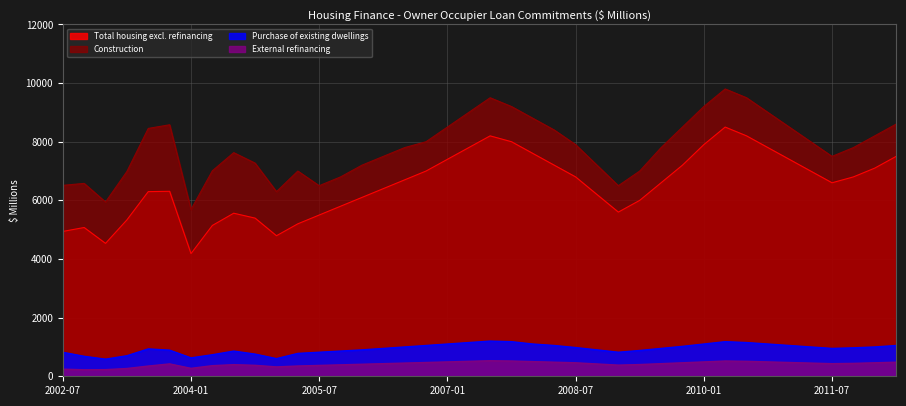

How many data points in Purchase of existing dwellings are above 950?

19